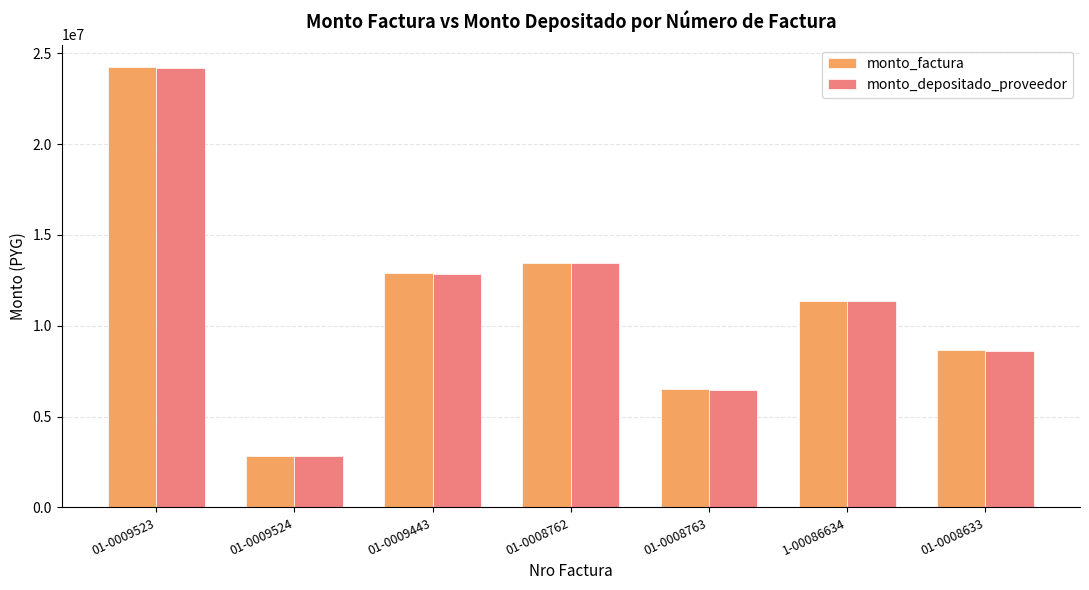

What is the label of the 7th bar from the left?

01-0008633